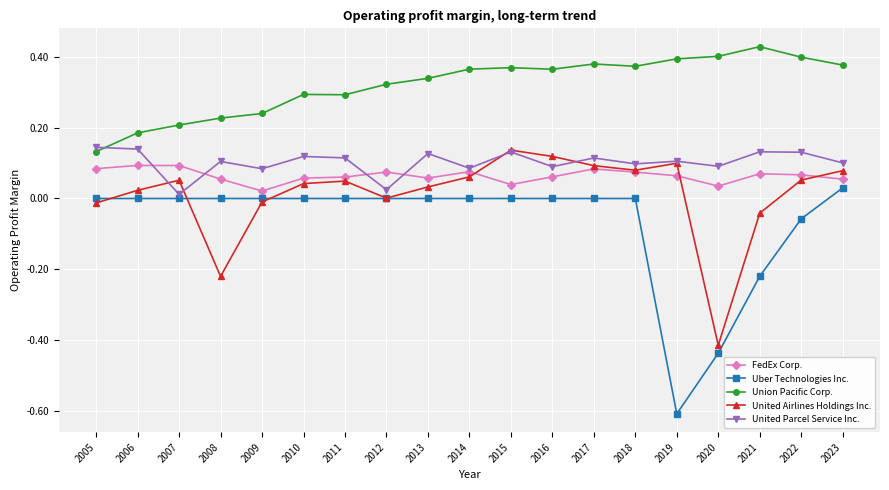

What is the smallest value displayed?

-0.6